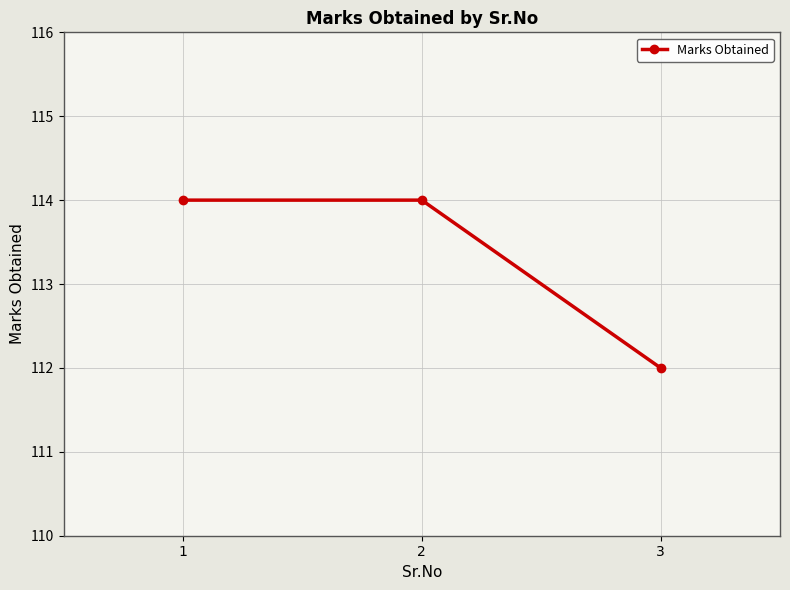

What is the greatest value displayed?

114